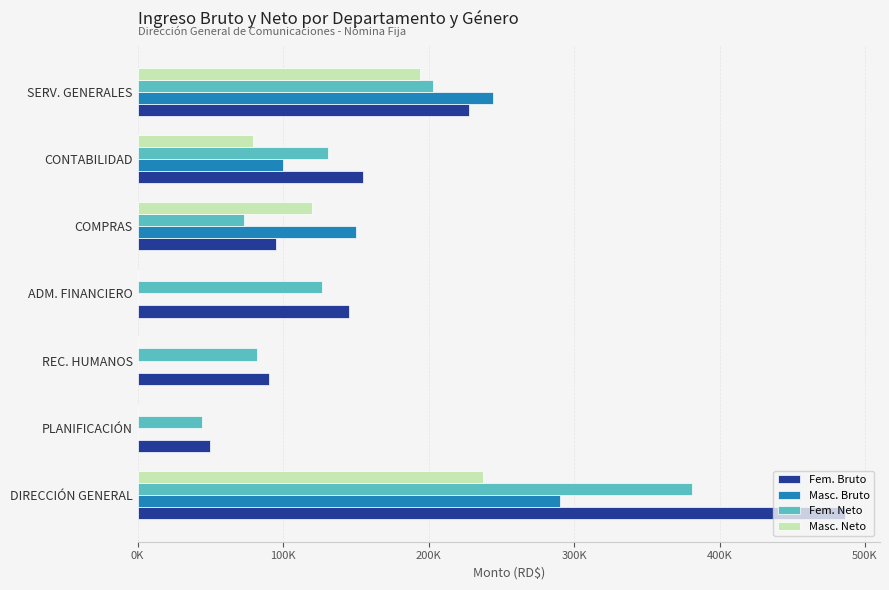

What are all the series names shown in the legend?

Fem. Bruto, Masc. Bruto, Fem. Neto, Masc. Neto